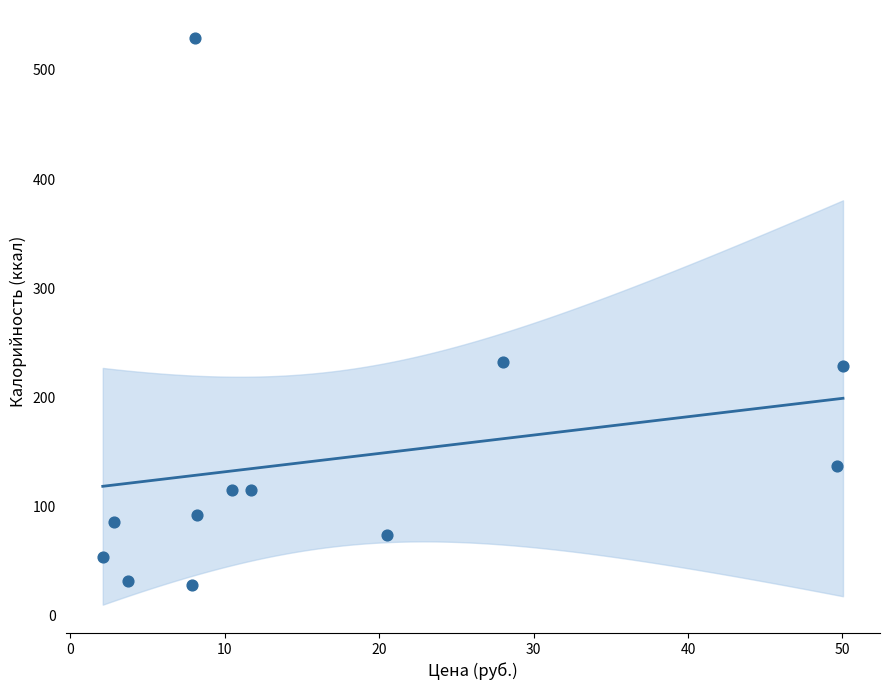

What is the average Y value?

143.7